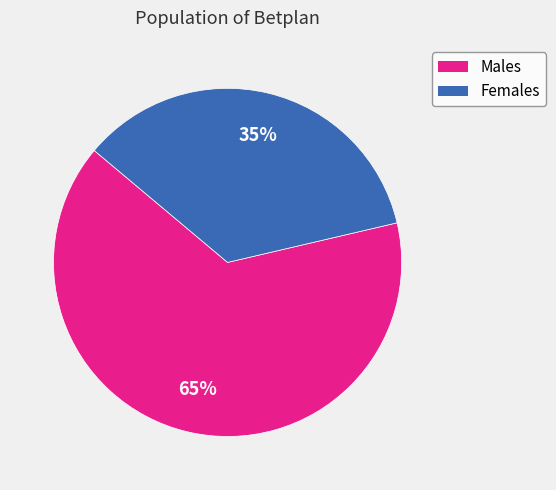

To the nearest percent, what is the average slice percentage?

50%